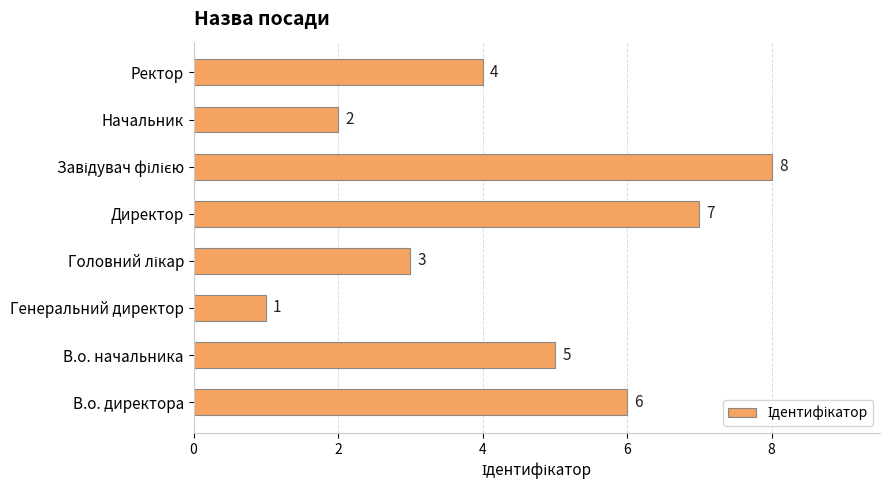

Count the values in the range 3 to 7.

5